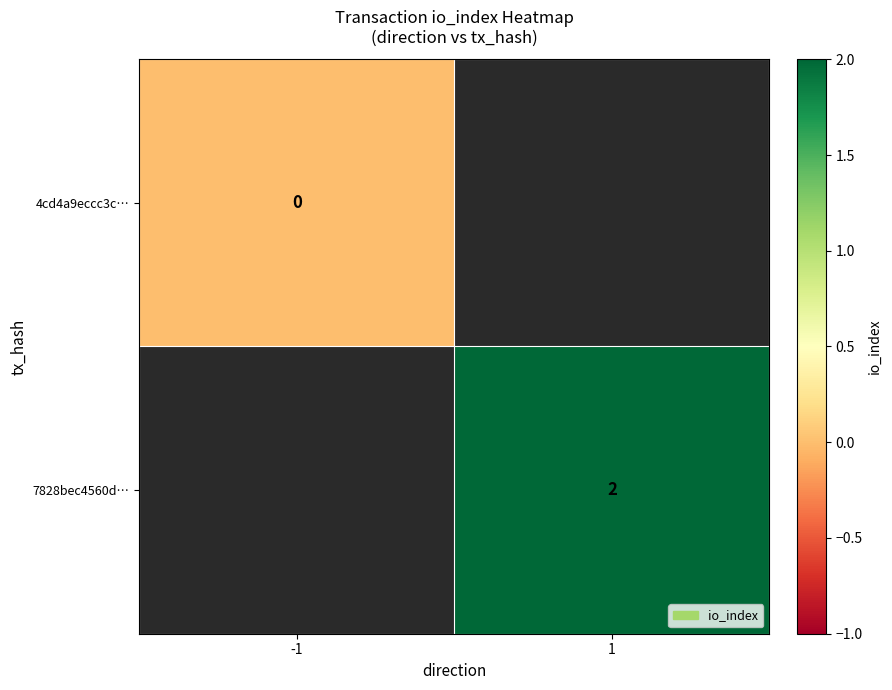

The value of 7828bec4560d… at 1 is 1. True or false?

False